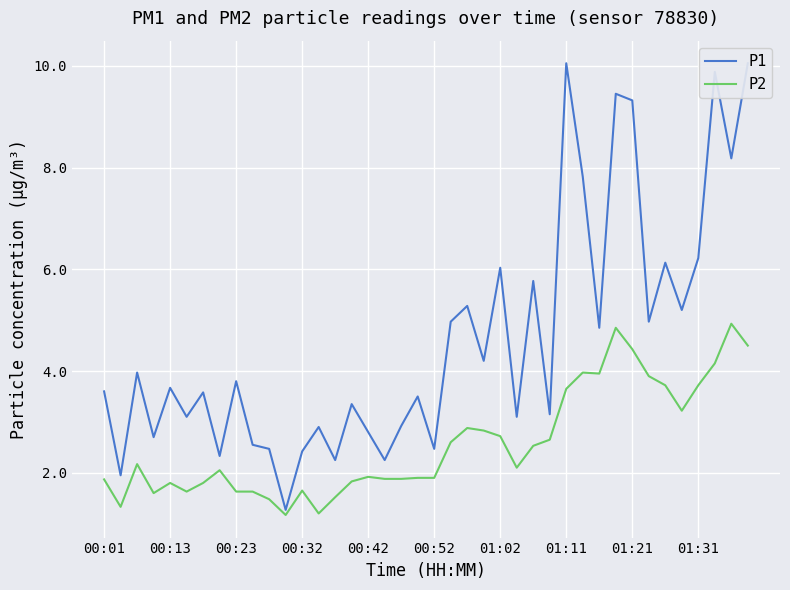

Which series has the largest total across all categories?

P1